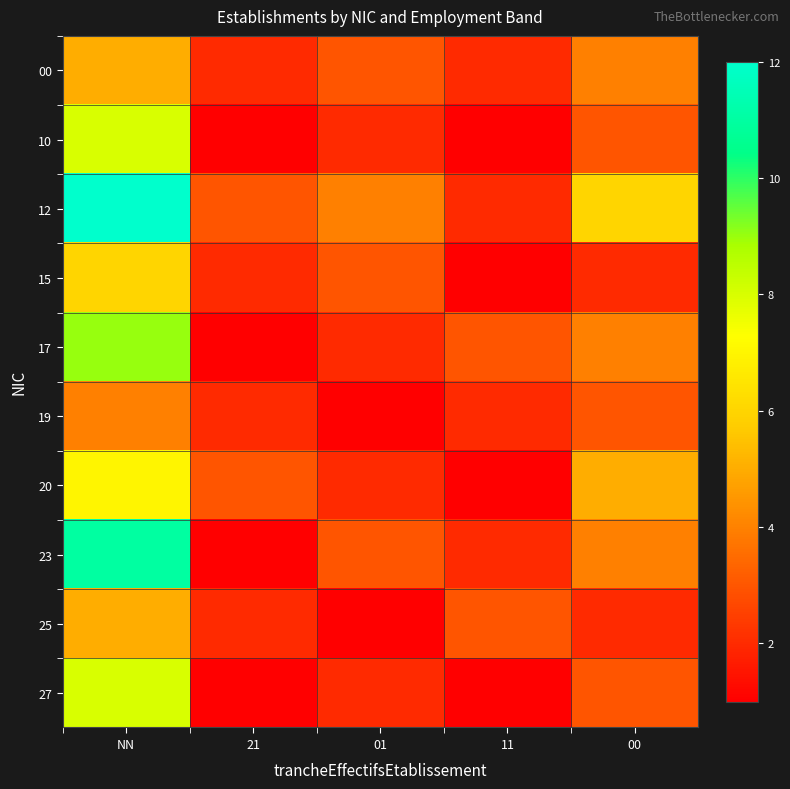

Reading left to right, transcribe all the data shown in this chart.

00: NN=5	21=2	01=3	11=2	00=4
10: NN=8	21=1	01=2	11=1	00=3
12: NN=12	21=3	01=4	11=2	00=6
15: NN=6	21=2	01=3	11=1	00=2
17: NN=9	21=1	01=2	11=3	00=4
19: NN=4	21=2	01=1	11=2	00=3
20: NN=7	21=3	01=2	11=1	00=5
23: NN=11	21=1	01=3	11=2	00=4
25: NN=5	21=2	01=1	11=3	00=2
27: NN=8	21=1	01=2	11=1	00=3